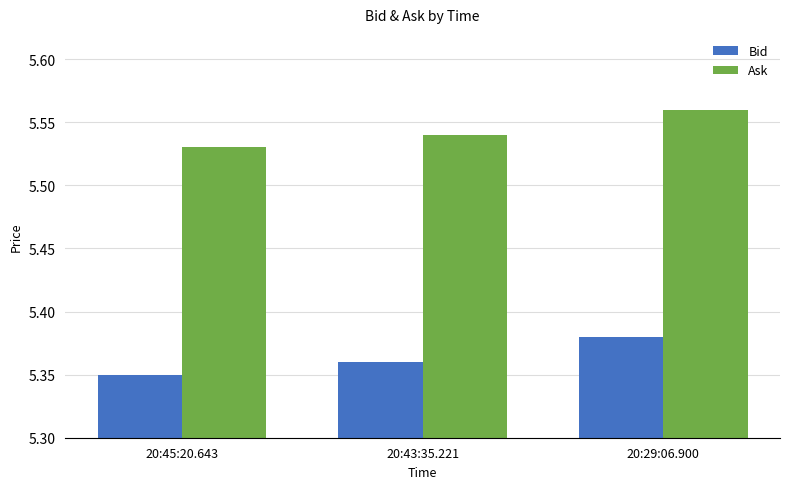

Which label corresponds to the largest value in the chart?

20:29:06.900